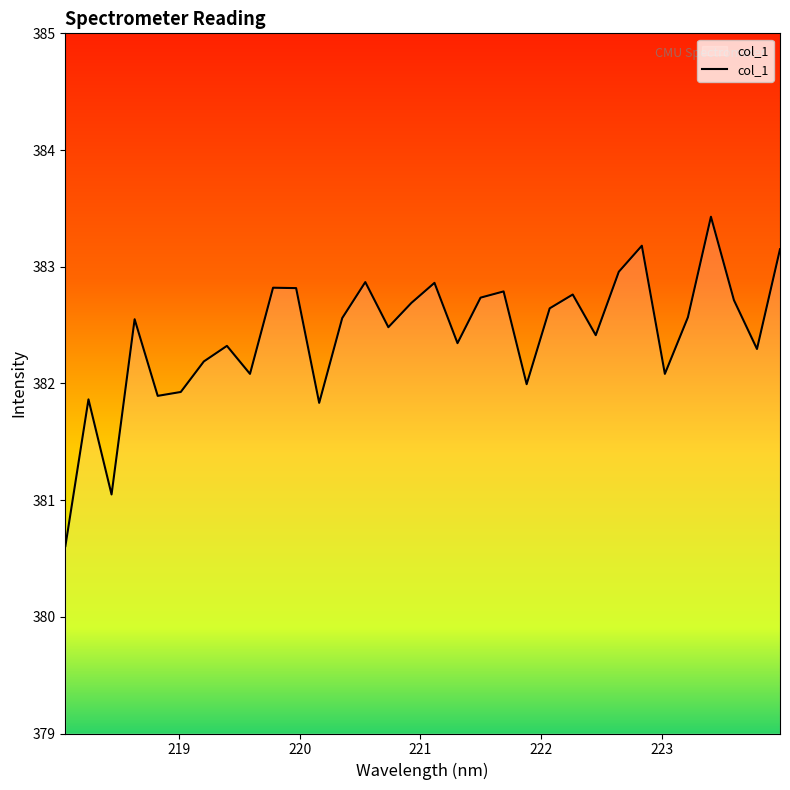

What is the smallest value displayed?

380.6